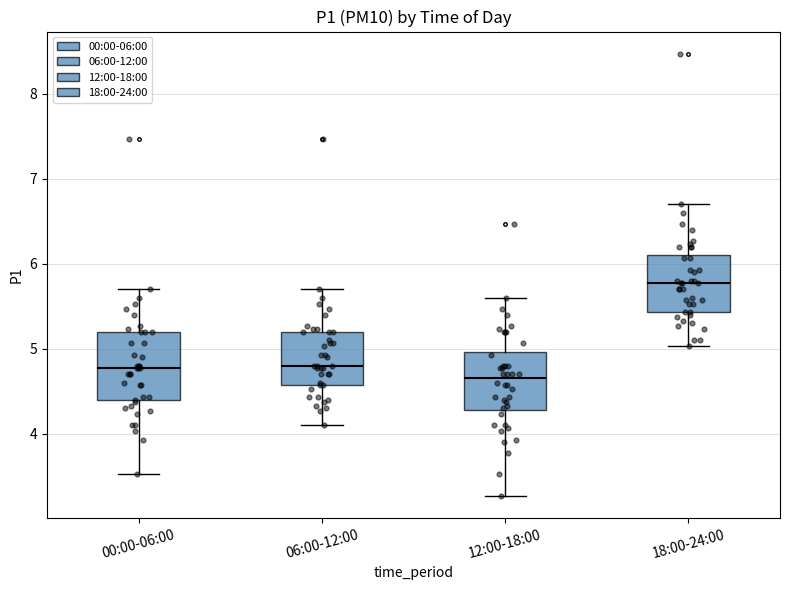

Reading left to right, transcribe this box plot: for each box, give where its median line is, the range the box spans, and where its two whiskers end, as read against the y-axis. The values are not printed on the chart, so give them approximately, as read against the axis.

00:00-06:00: median 4.8, box 4.4 to 5.2, whiskers 3.5 to 5.7
06:00-12:00: median 4.8, box 4.6 to 5.2, whiskers 4.1 to 5.7
12:00-18:00: median 4.7, box 4.3 to 5.0, whiskers 3.3 to 5.6
18:00-24:00: median 5.8, box 5.4 to 6.1, whiskers 5.0 to 6.7